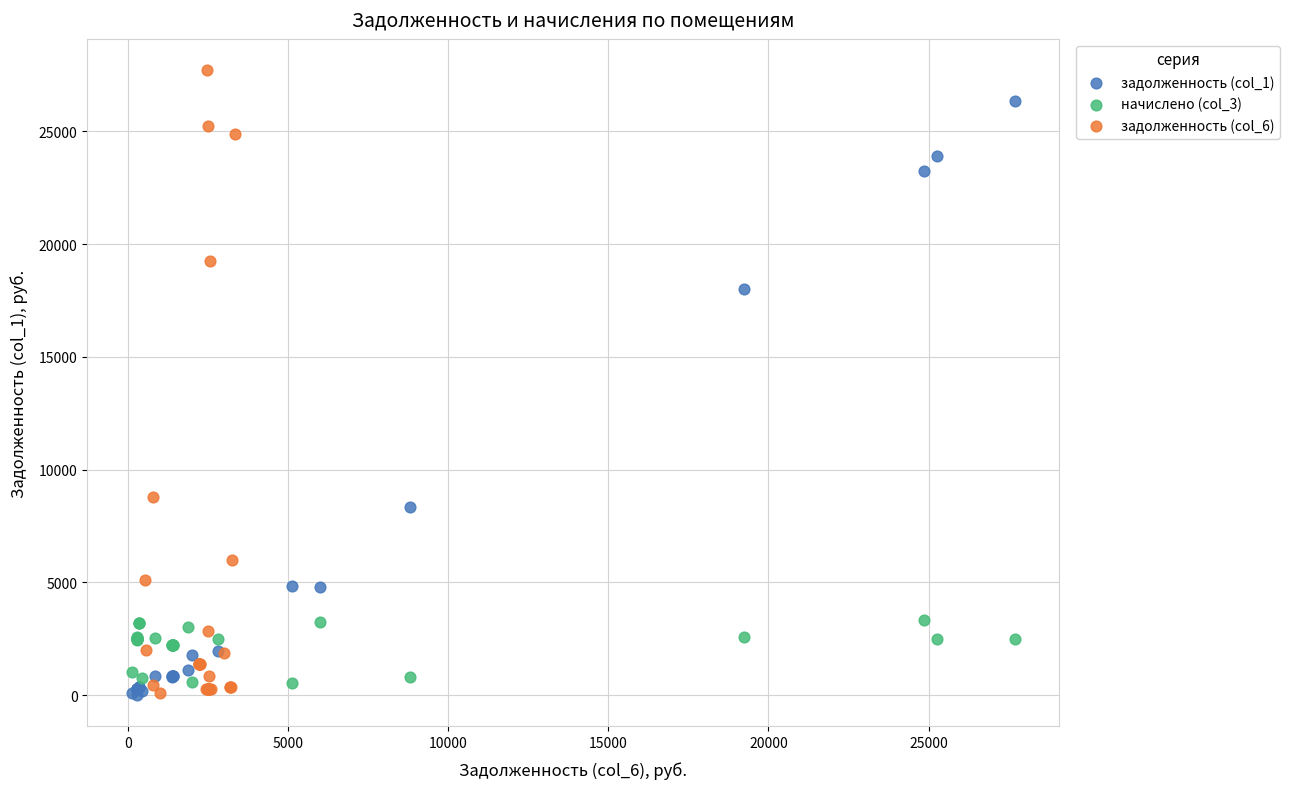

Which series has the largest Y range (max minus min)?

задолженность (col_6)